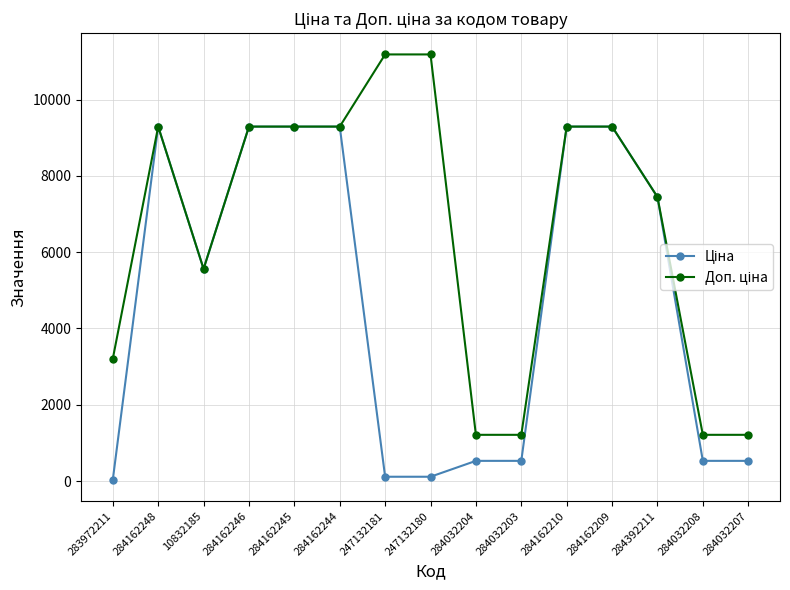

What position from the right is 10832185?

13